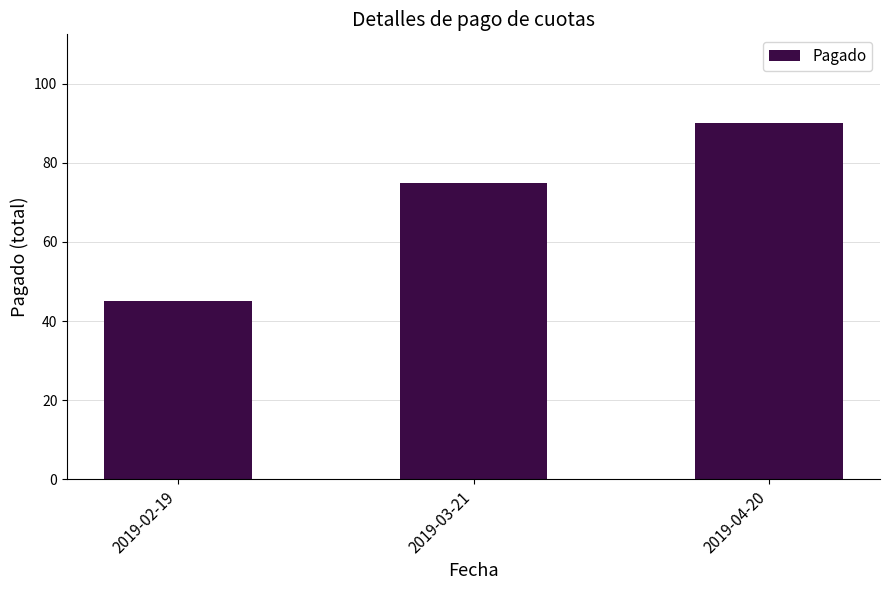

Which category has the lowest value across all series?

2019-02-19